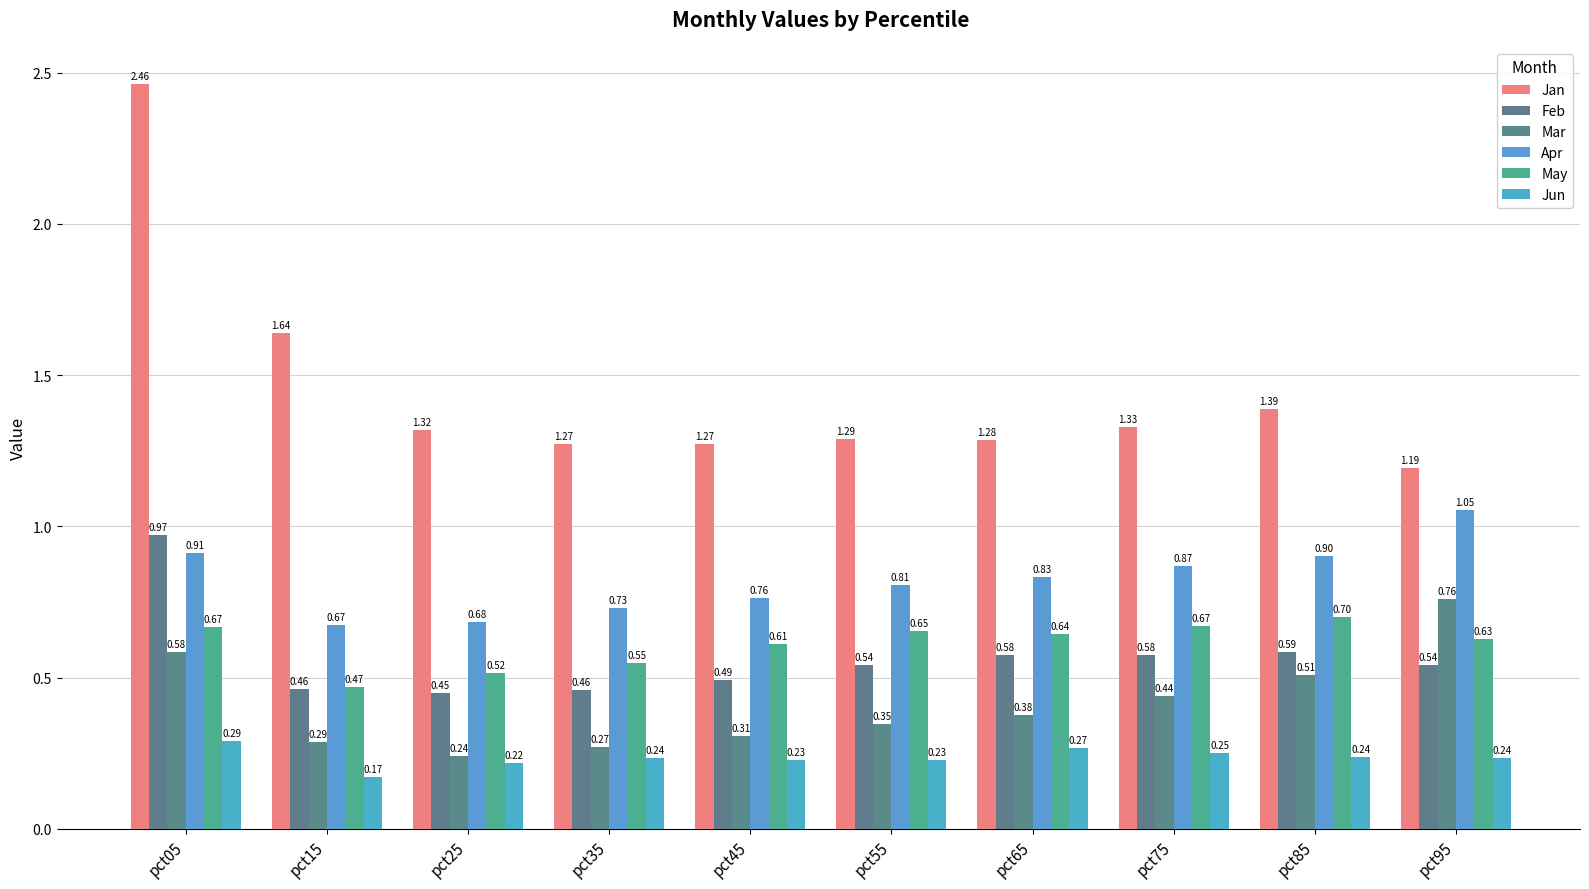

What is the sum of all Jun values?

2.4